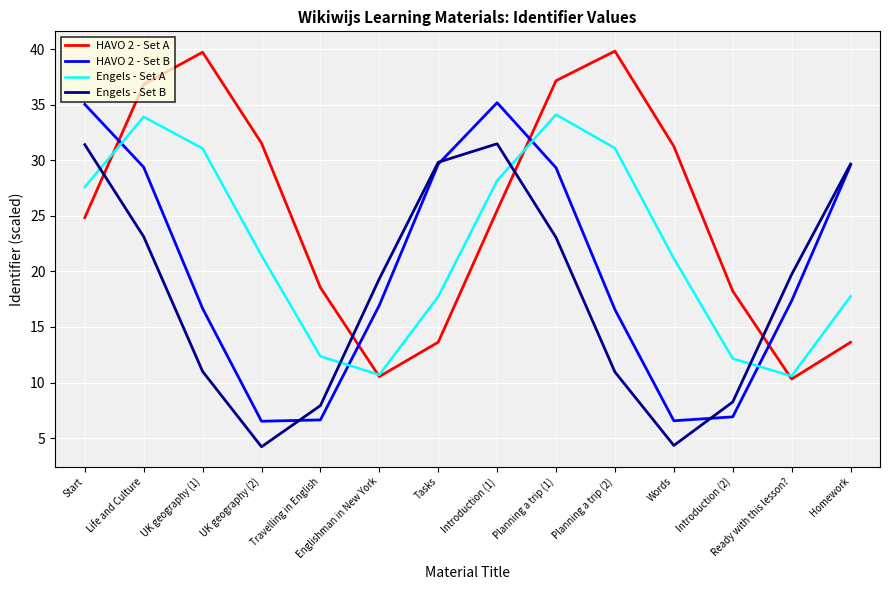

Rank the series at Introduction (1) from lowest to highest value.

HAVO 2 - Set A, Engels - Set A, Engels - Set B, HAVO 2 - Set B